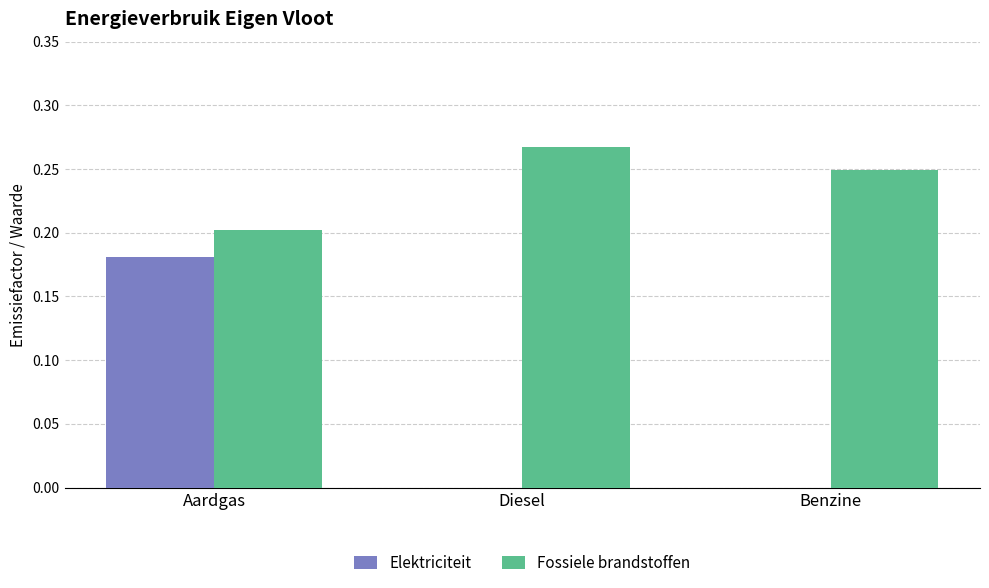

True or false: Elektriciteit has a value of 0.0 at Diesel.

True